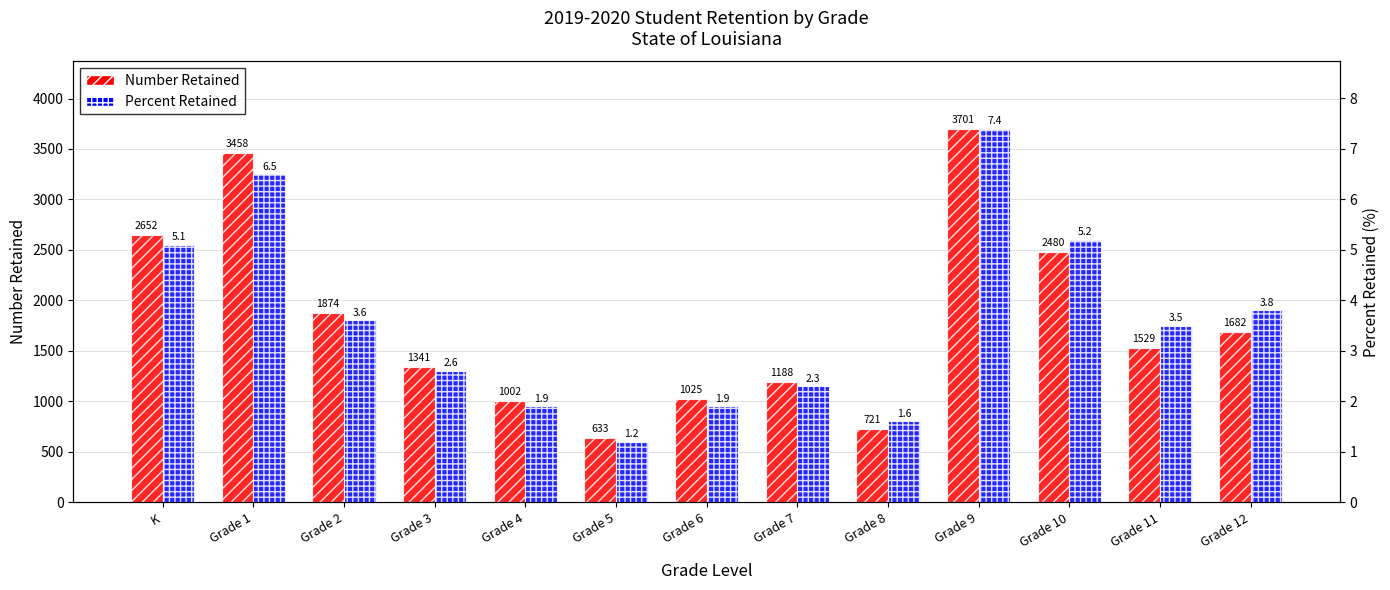

Which series changed the most between K and Grade 5?

Number Retained